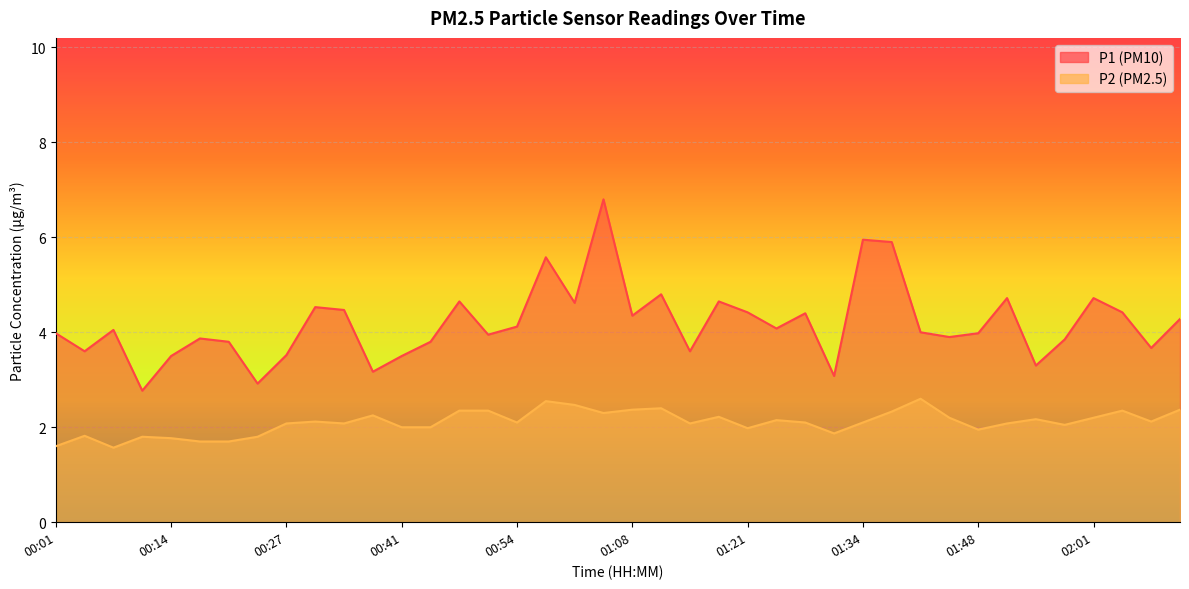

Reading right to left, extract all data points from this chart.

P1: 4.3	3.7	4.4	4.7	3.9	3.3	4.7	4.0	3.9	4.0	5.9	6.0	3.1	4.4	4.1	4.4	4.7	3.6	4.8	4.3	6.8	4.6	5.6	4.1	4.0	4.7	3.8	3.5	3.2	4.5	4.5	3.5	2.9	3.8	3.9	3.5	2.8	4.0	3.6	4.0
P2: 2.4	2.1	2.4	2.2	2.0	2.2	2.1	1.9	2.2	2.6	2.3	2.1	1.9	2.1	2.1	2.0	2.2	2.1	2.4	2.4	2.3	2.5	2.5	2.1	2.4	2.4	2.0	2.0	2.2	2.1	2.1	2.1	1.8	1.7	1.7	1.8	1.8	1.6	1.8	1.6